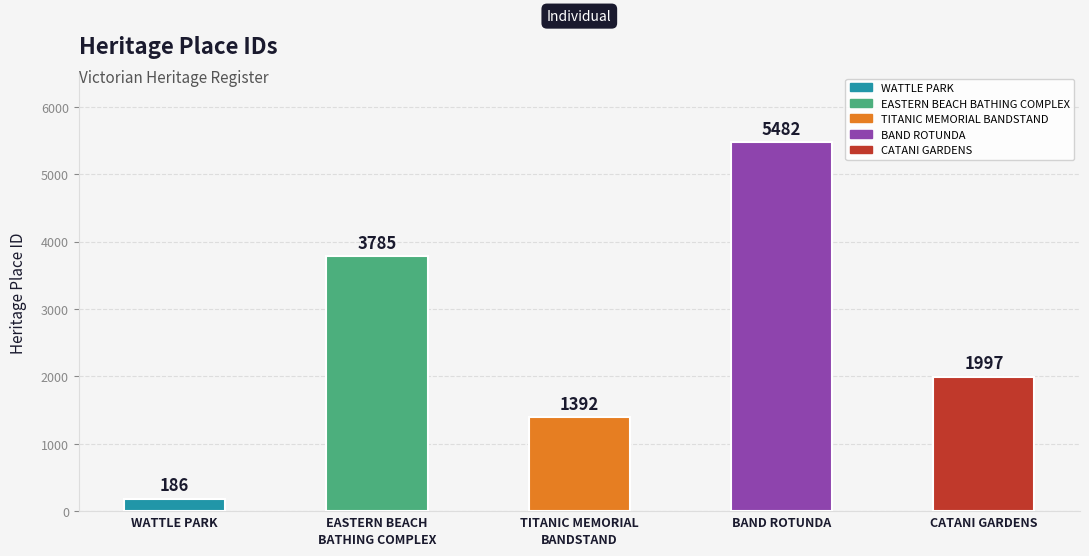

True or false: the data shows 1997 at CATANI GARDENS.

True